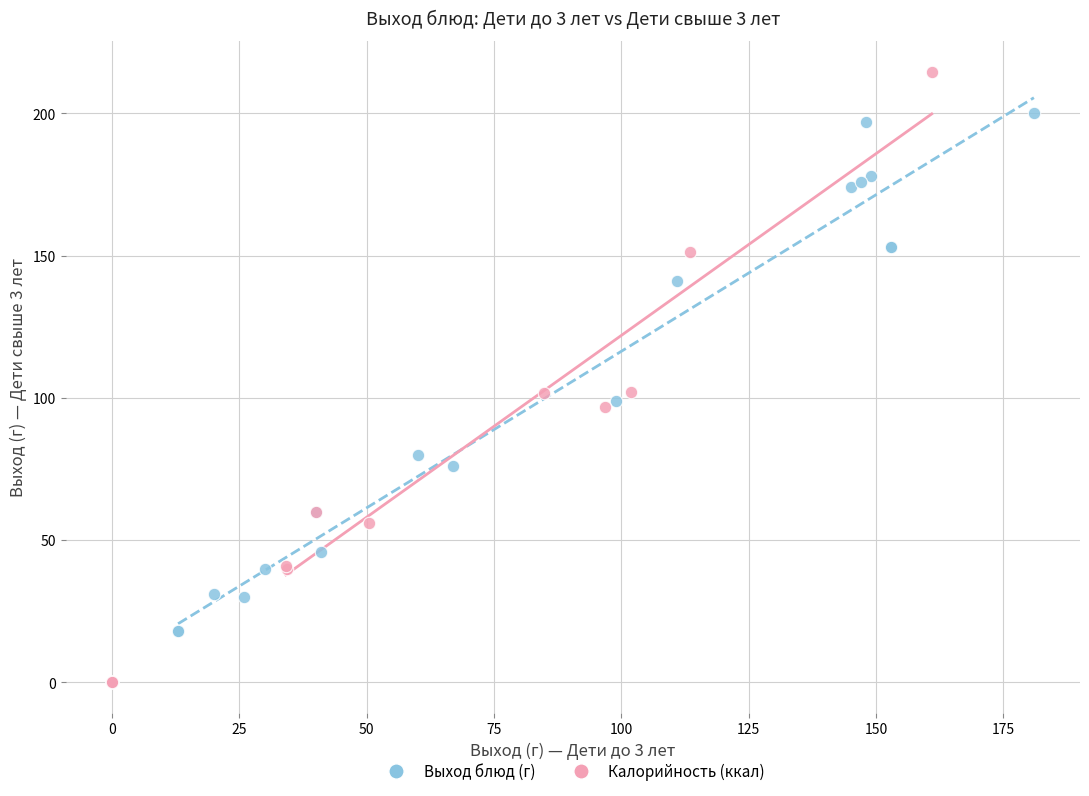

What are all the series names shown in the legend?

Выход блюд (г), Калорийность (ккал)